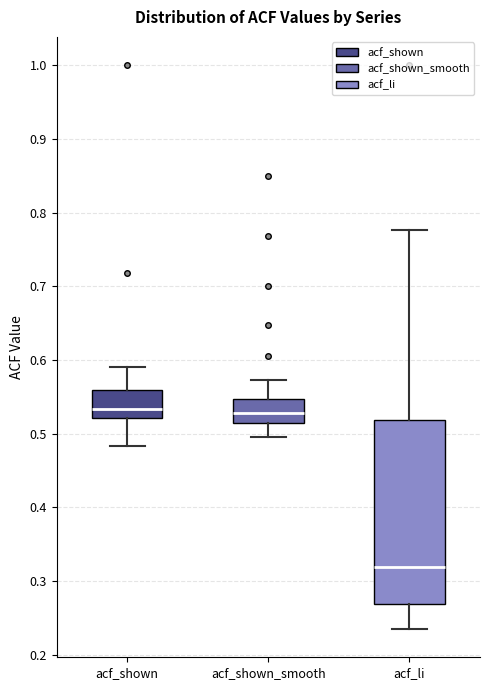

Reading left to right, read every box against the y-axis: the position of its median line, the range the box covers, and the ends of its whiskers. The values are not printed on the chart, so give them approximately, as read against the axis.

acf_shown: median 0.53, box 0.52 to 0.56, whiskers 0.48 to 0.59
acf_shown_smooth: median 0.53, box 0.52 to 0.55, whiskers 0.50 to 0.57
acf_li: median 0.32, box 0.27 to 0.52, whiskers 0.24 to 0.78